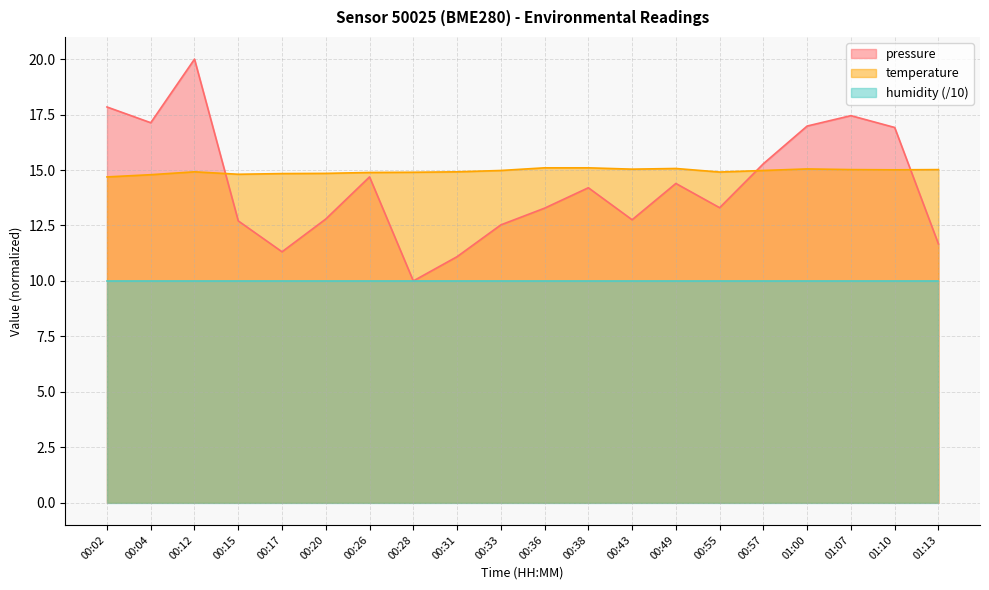

What is the difference between the temperature values at 00:20 and 00:31?

0.1